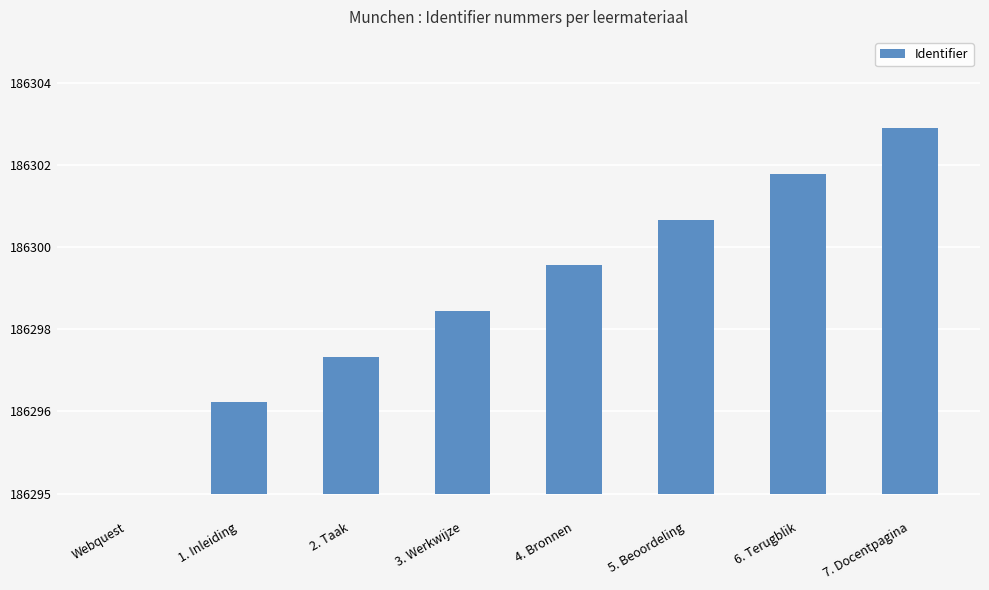

Where is the data nearest to the value 4?

3. Werkwijze